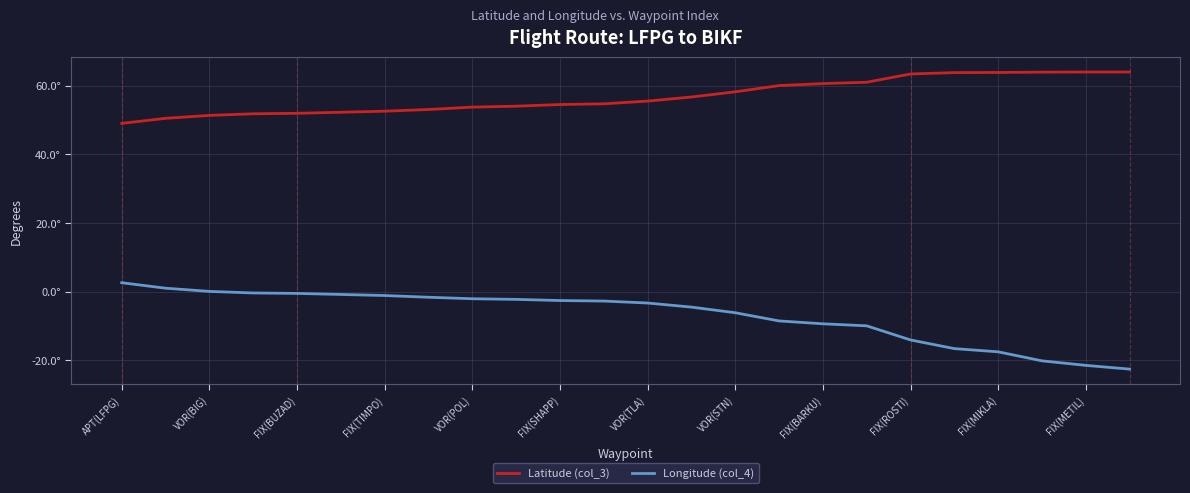

True or false: Latitude (col_3) has more than 2 points higher than both neighbors.

False